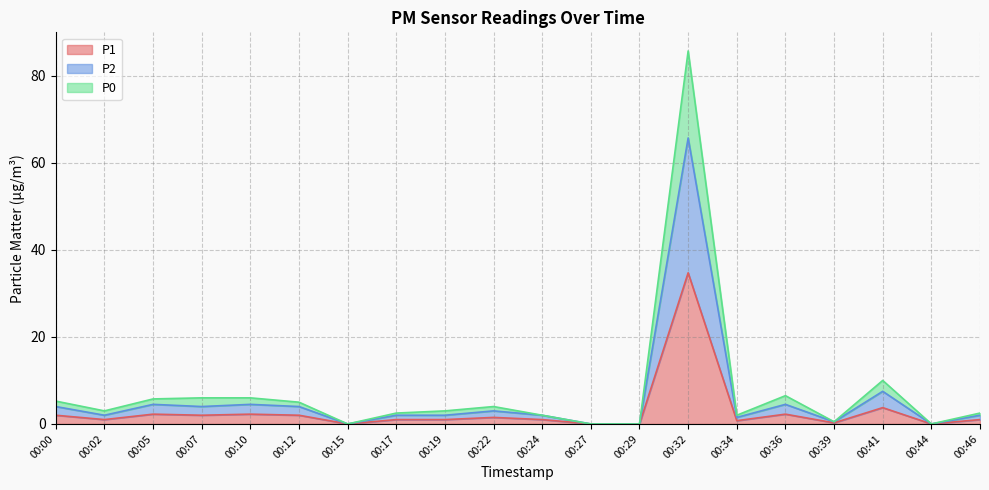

True or false: P2 has a value of 0.0 at 00:27.

True